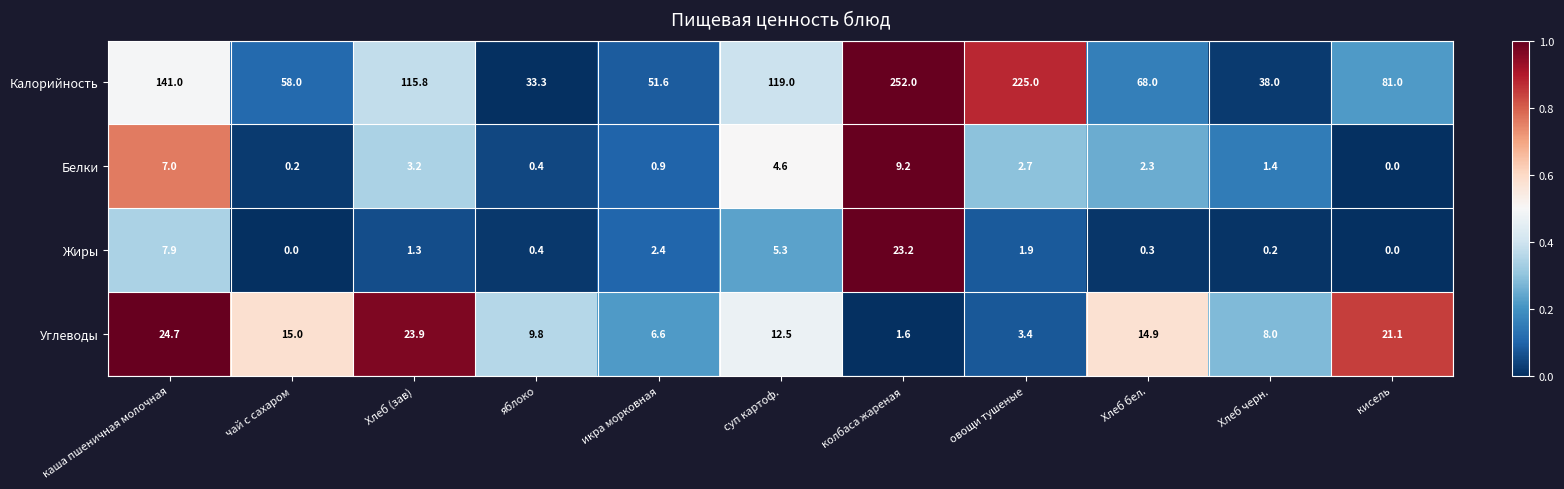

At how many categories does at least one series exceed 0?

11